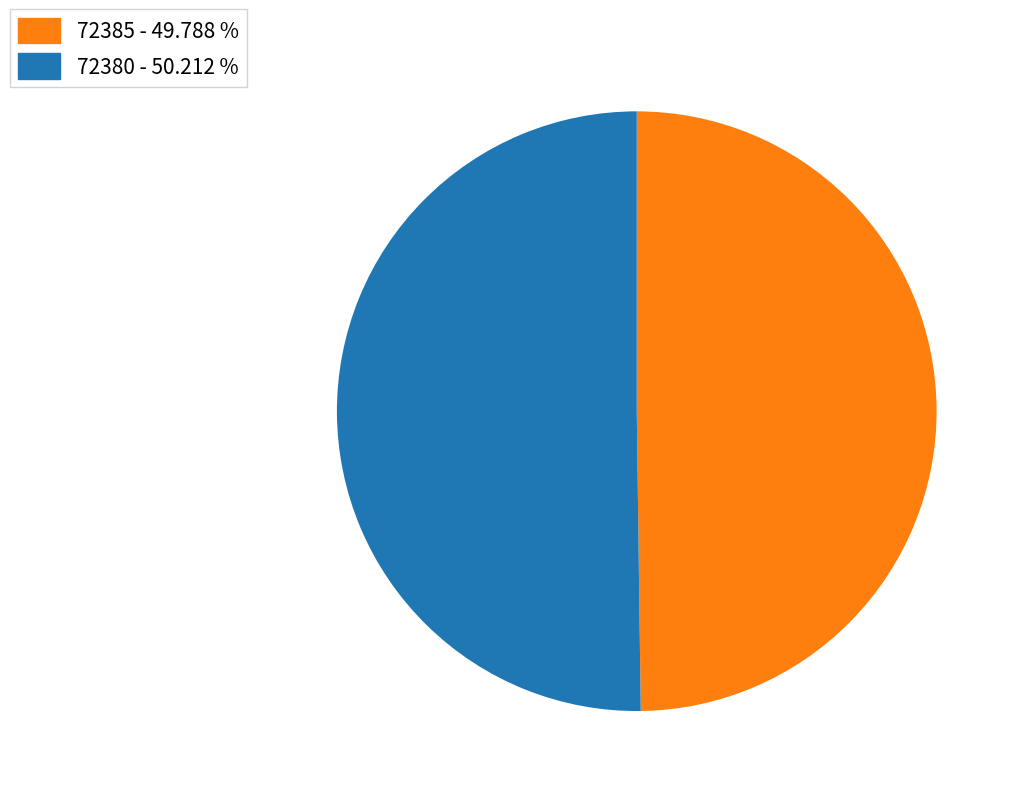

Count the number of slices in the pie.

2